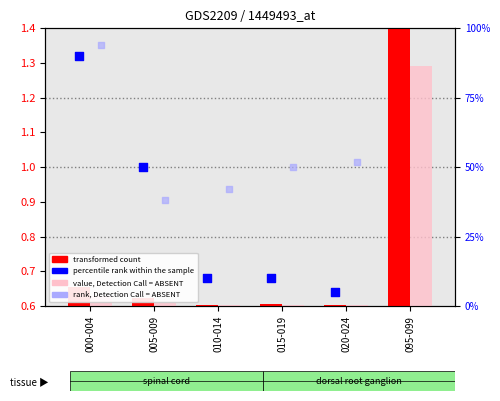

At which category is the sum across all series the highest?

095-099